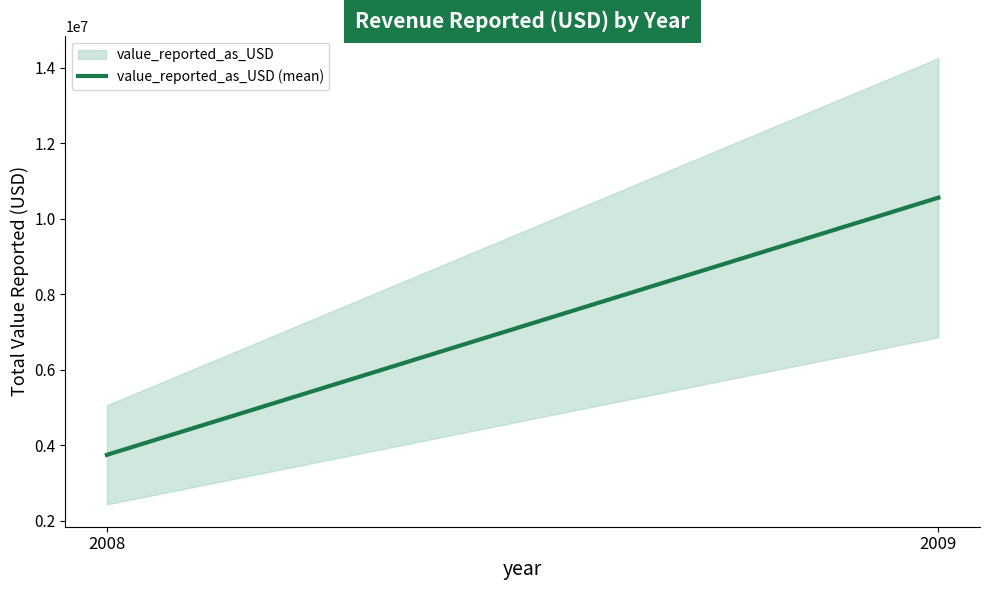

At which label is the value closest to 7152599?

2008